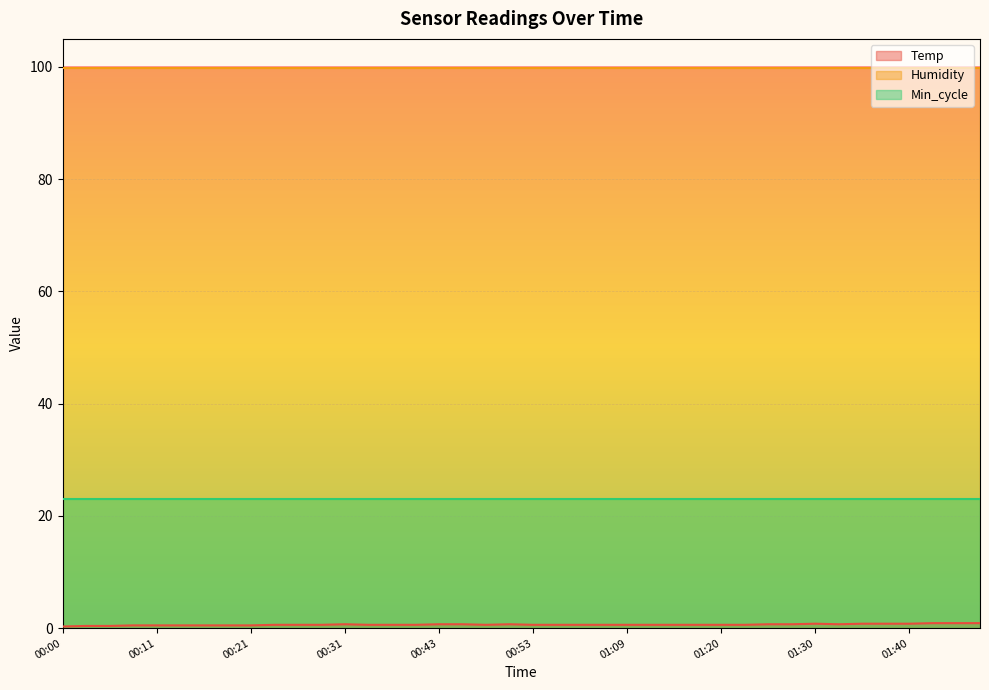

At which category does the chart reach its peak across all series?

00:00